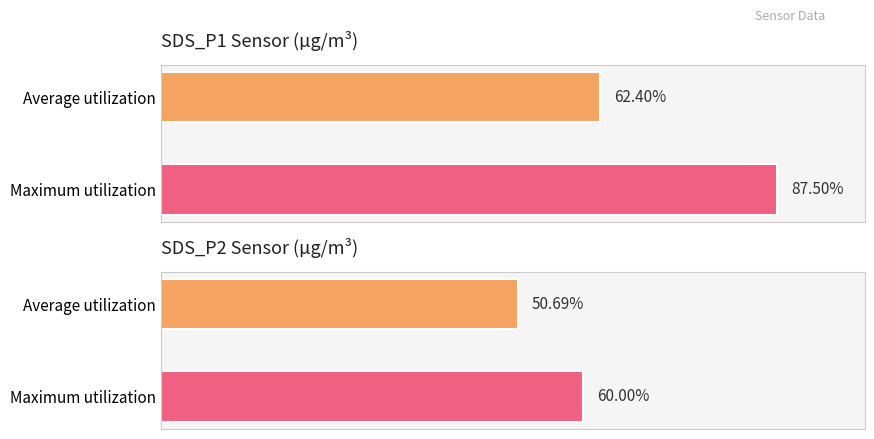

List the series in order of their peak value, lowest first.

SDS_P2, SDS_P1